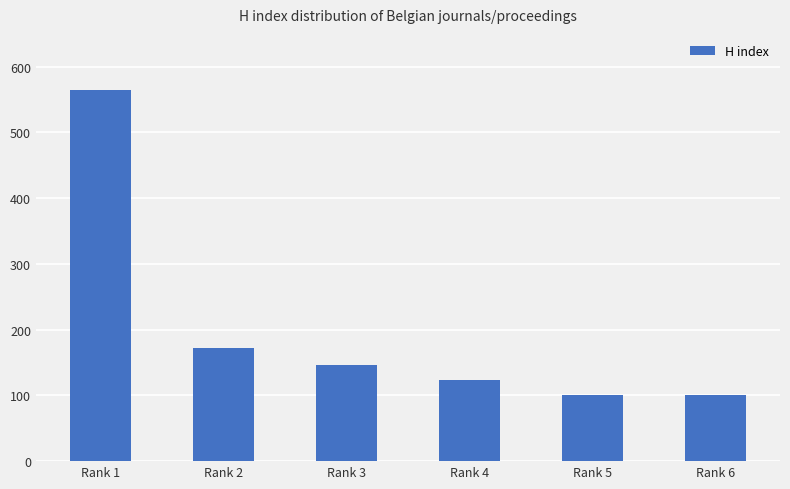

What is the change in value from Rank 1 to Rank 4?

-440